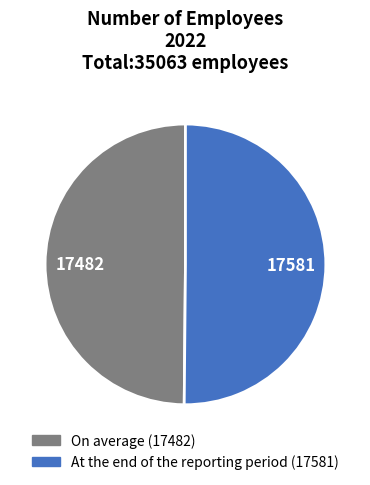

The On average slice represents 39% of the pie. True or false?

False